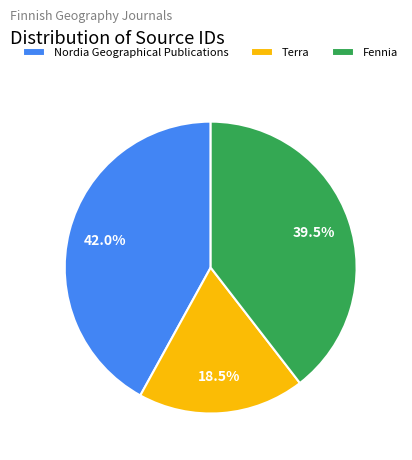

Rank the categories by value from highest to lowest.

Nordia Geographical Publications, Fennia, Terra